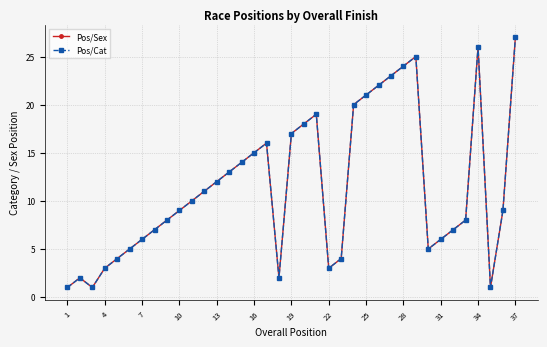

True or false: Pos/Sex and Pos/Cat cross at least once.

False